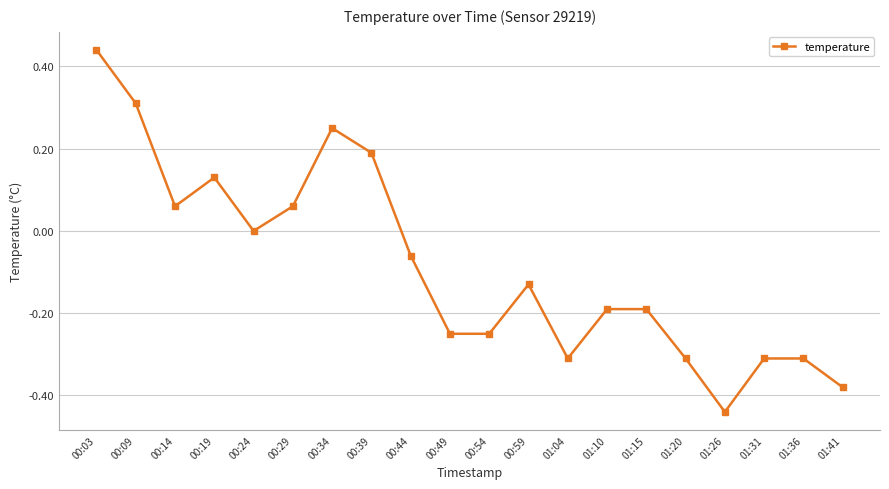

What is the label of the 17th point from the right?

00:19